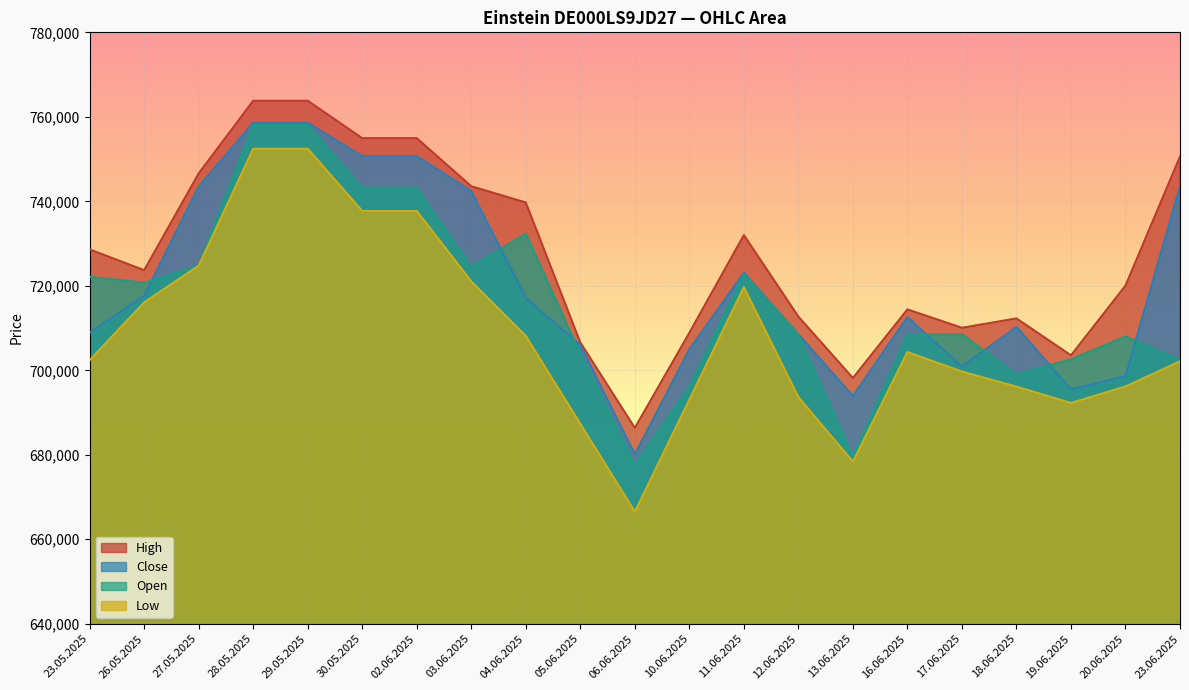

At which category does the chart reach its peak across all series?

28.05.2025